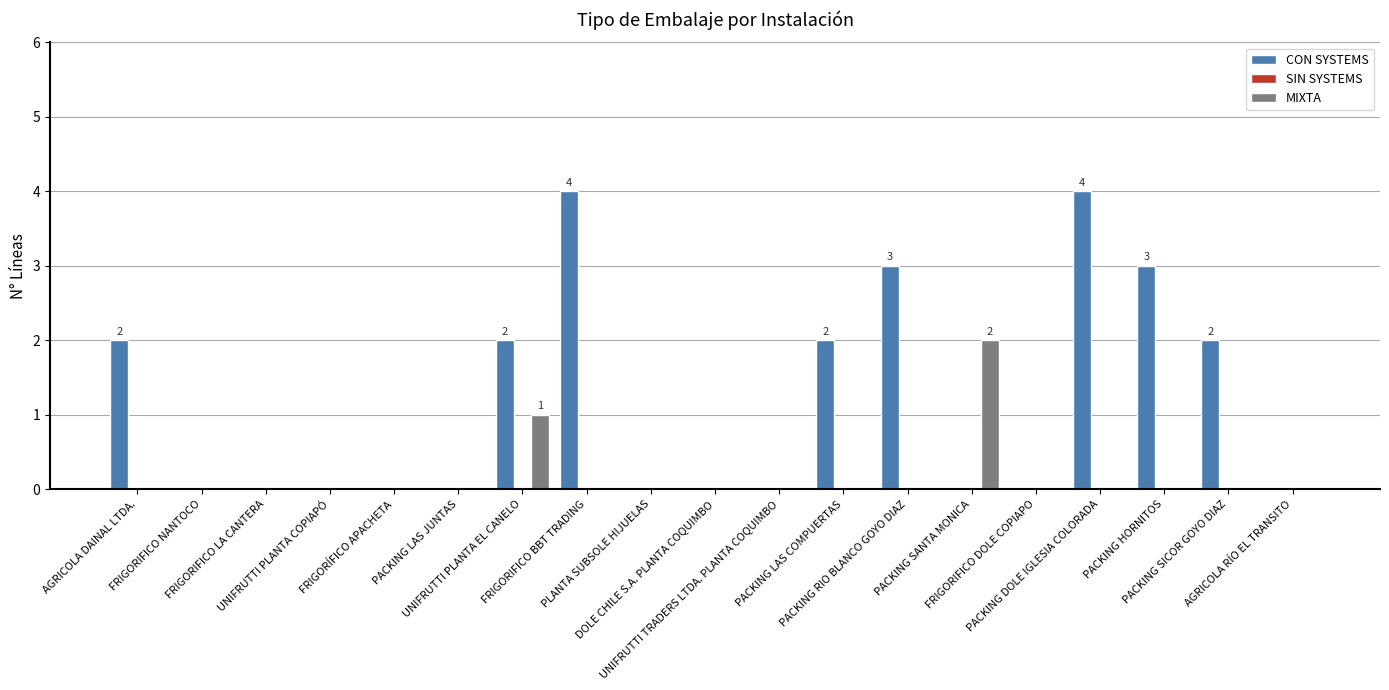

Are the bars grouped side by side (vs. stacked)?

Yes